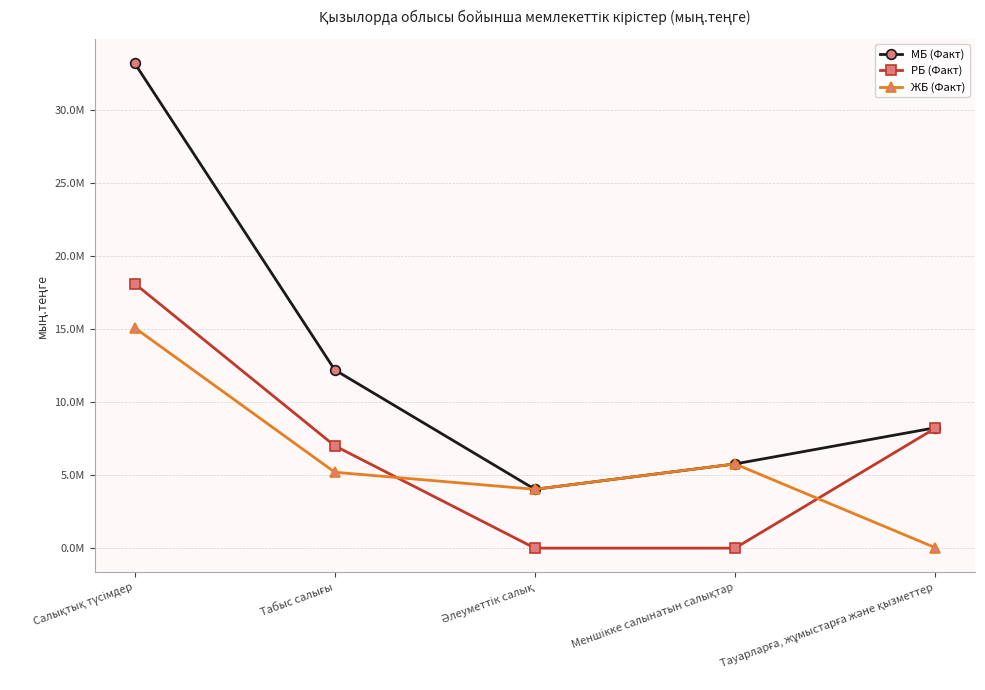

What is the total value across all series at Тауарларға, жұмыстарға және қызметтер?

16464544